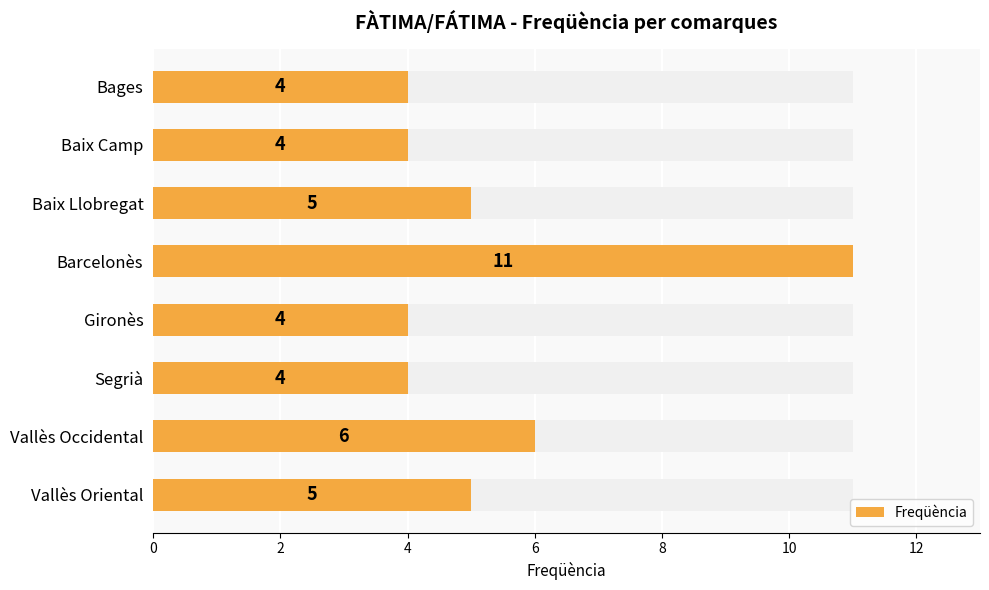

True or false: the data shows 1 at Vallès Occidental.

False